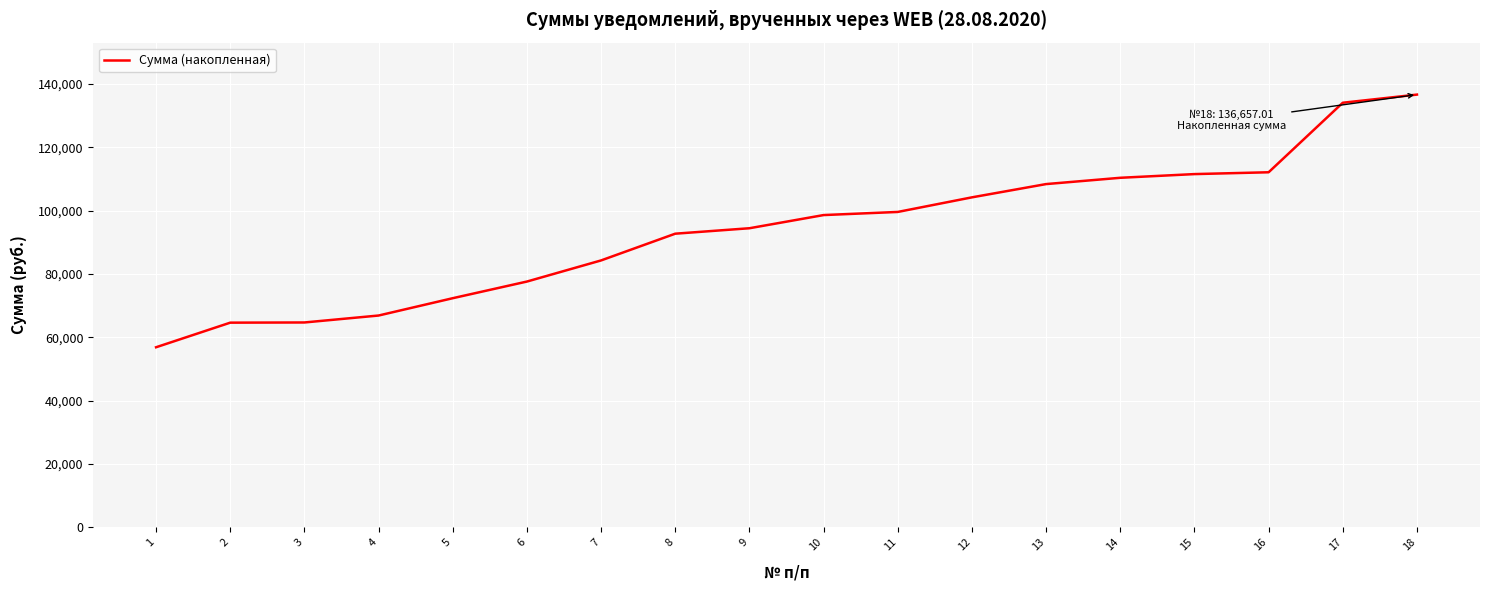

What is the change in value from 7 to 8?

+8441.5